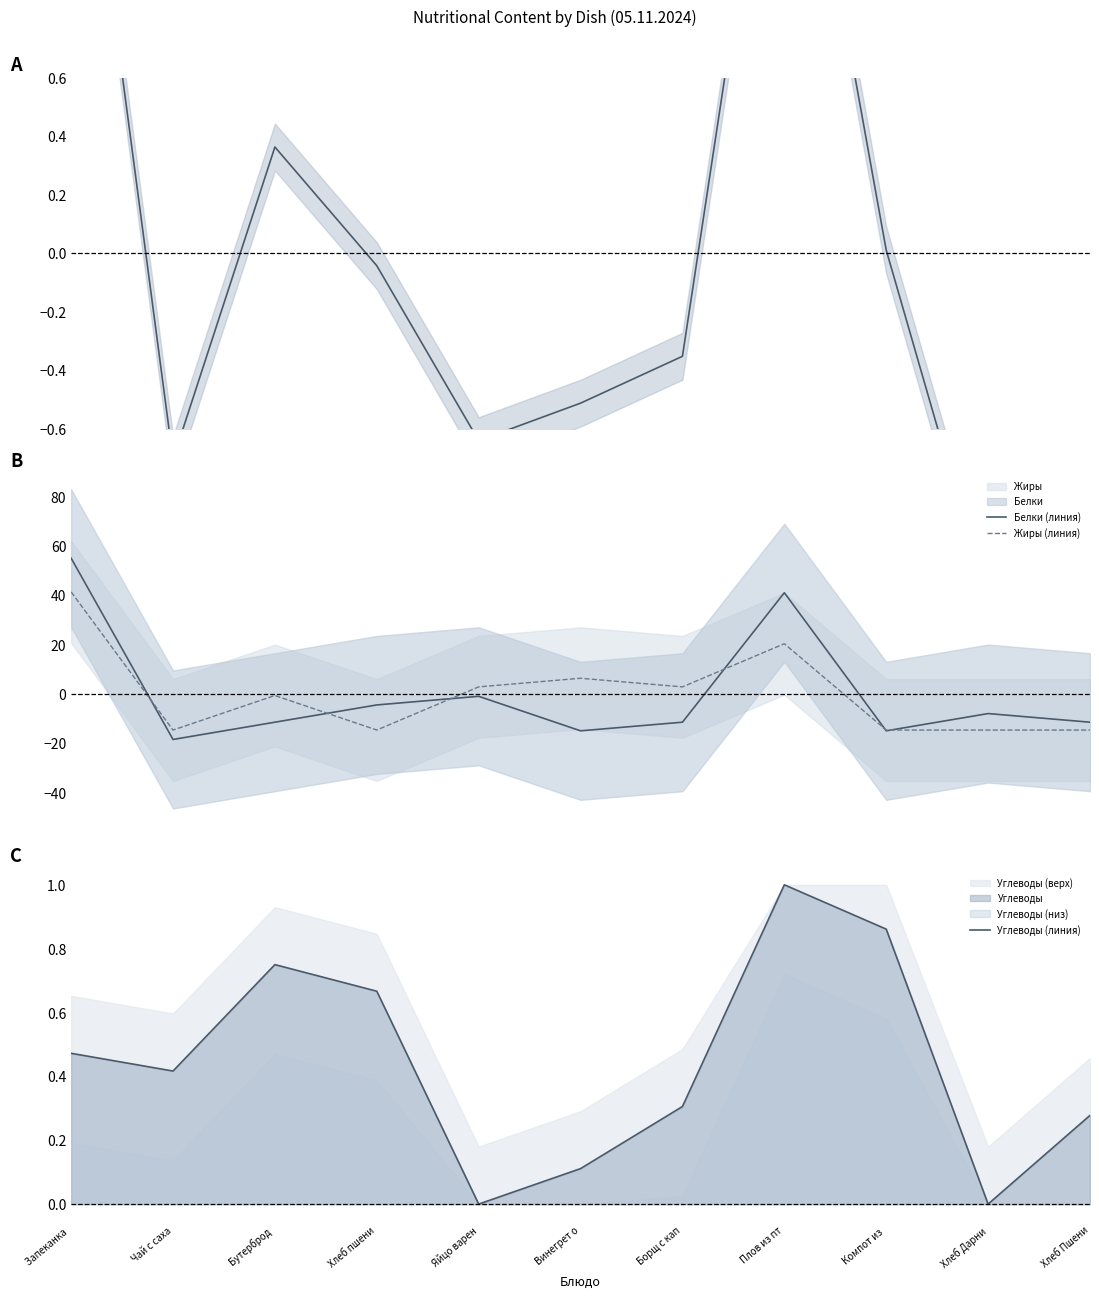

Which category has the highest value in the Углеводы (линия) series?

Плов из пт